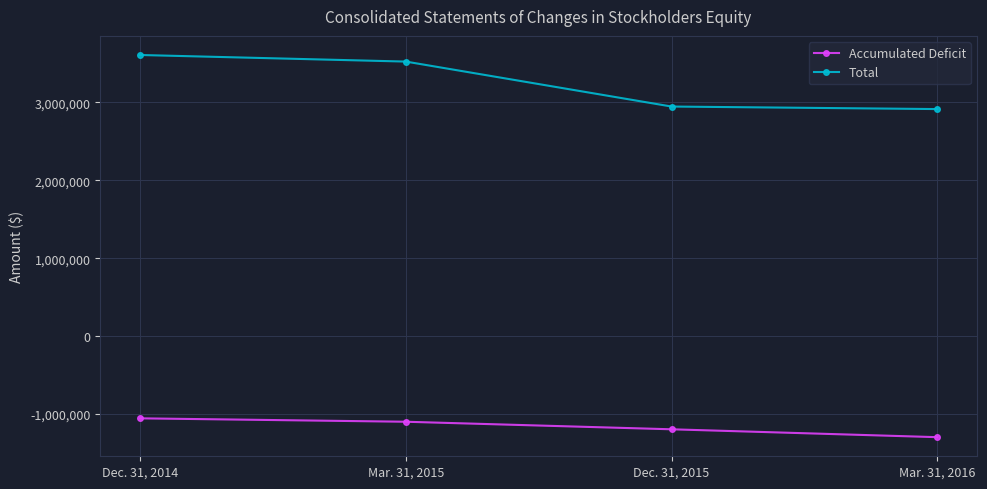

What is the label of the 1st point from the right?

Mar. 31, 2016